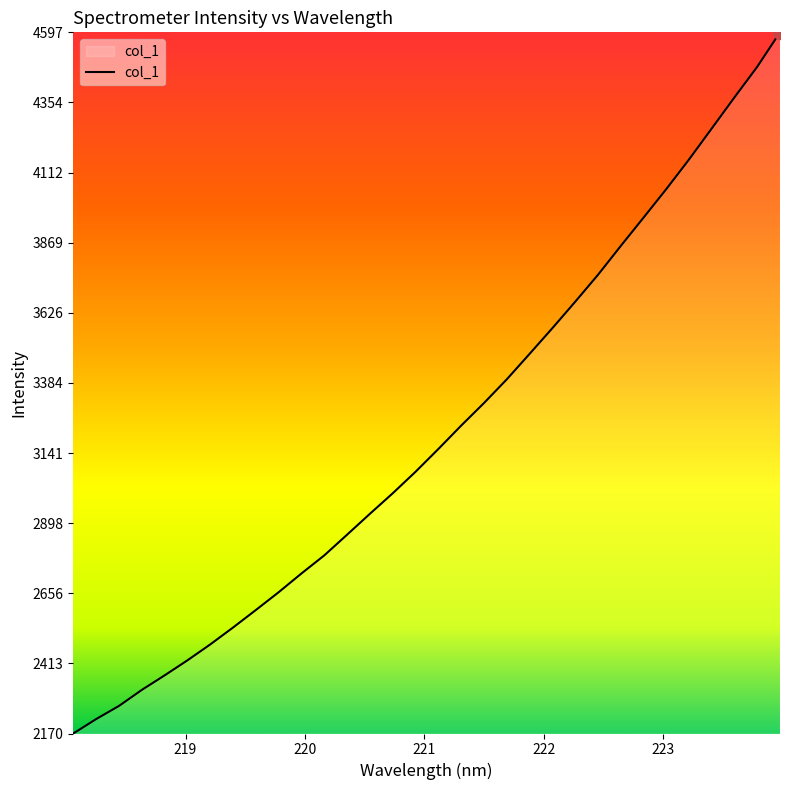

True or false: the data has more than 2 interior local peaks.

False